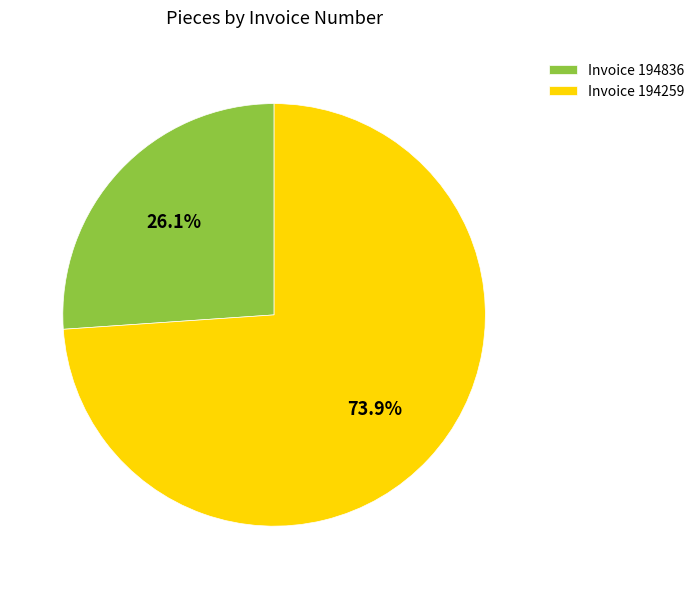

Which slice is the smallest?

Invoice 194836